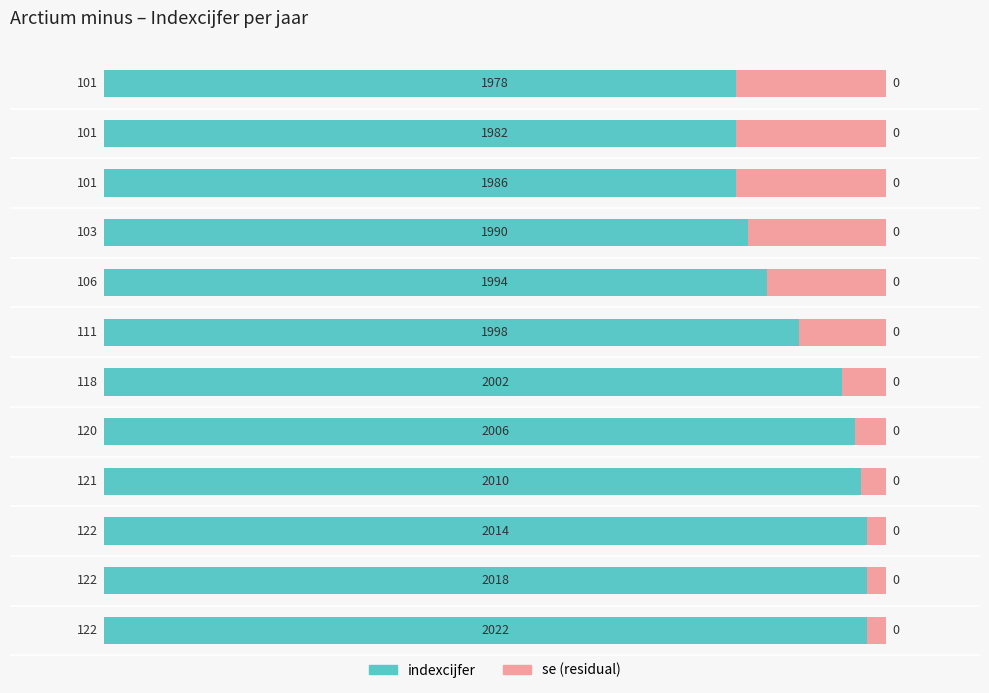

What is the difference between the maximum and second lowest values?

21